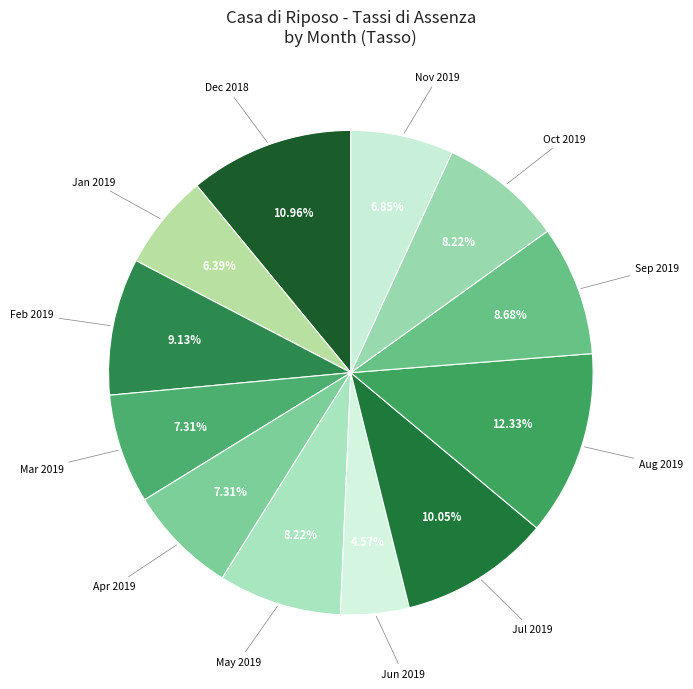

How many slices are in this pie chart?

12